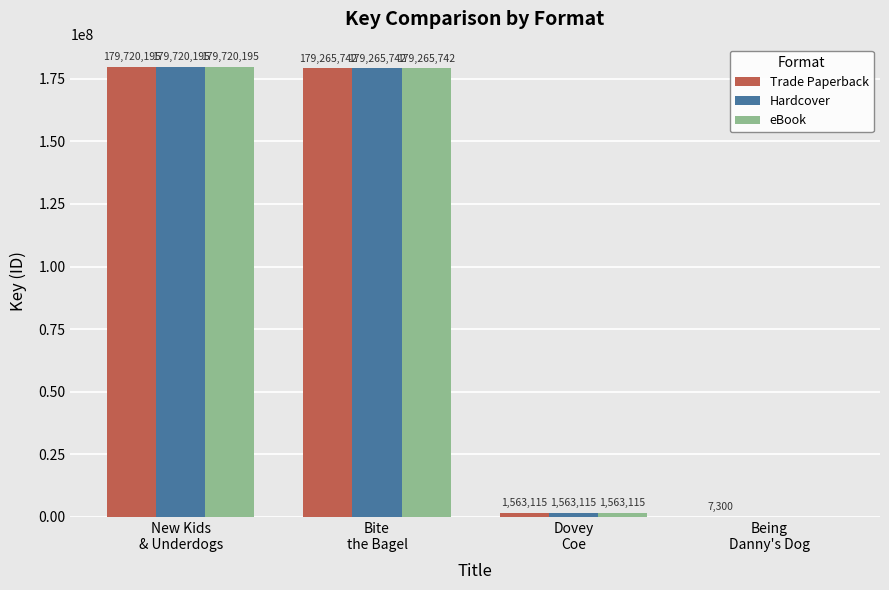

Which series has the largest total across all categories?

Trade Paperback